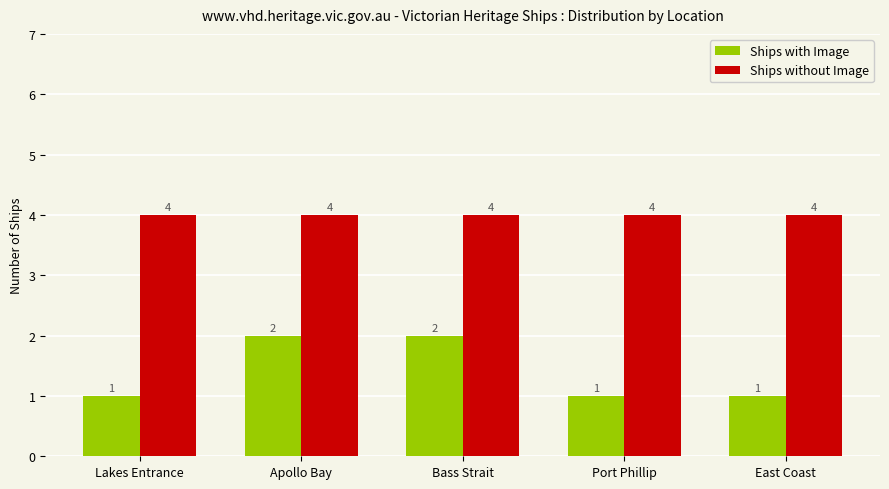

Rank the series at Apollo Bay from lowest to highest value.

Ships with Image, Ships without Image